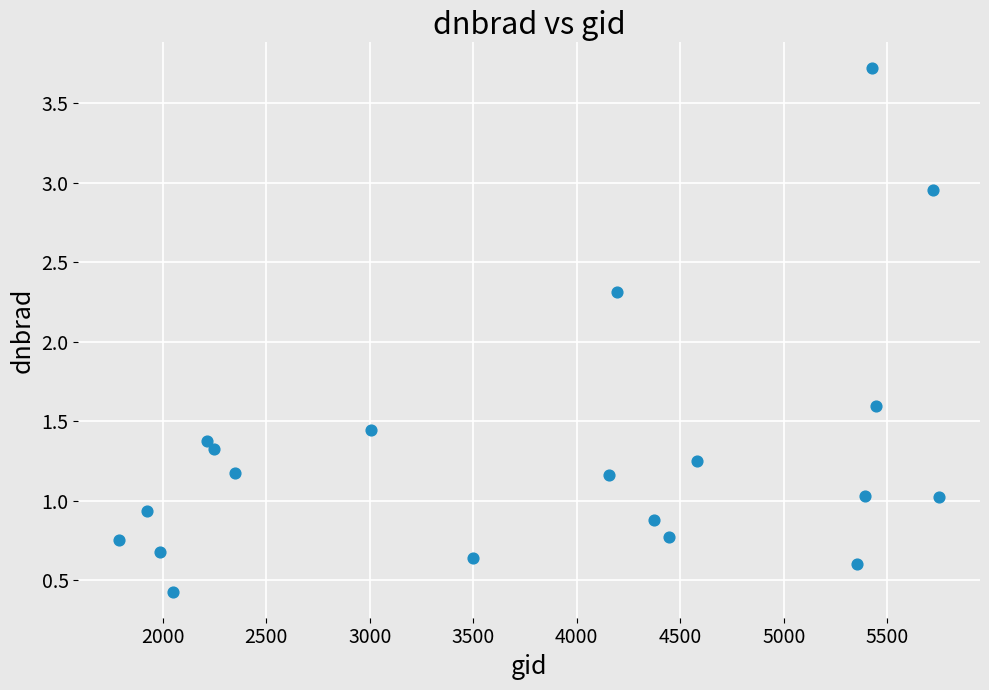

What is the range of X values (max minus min)?

3960.0